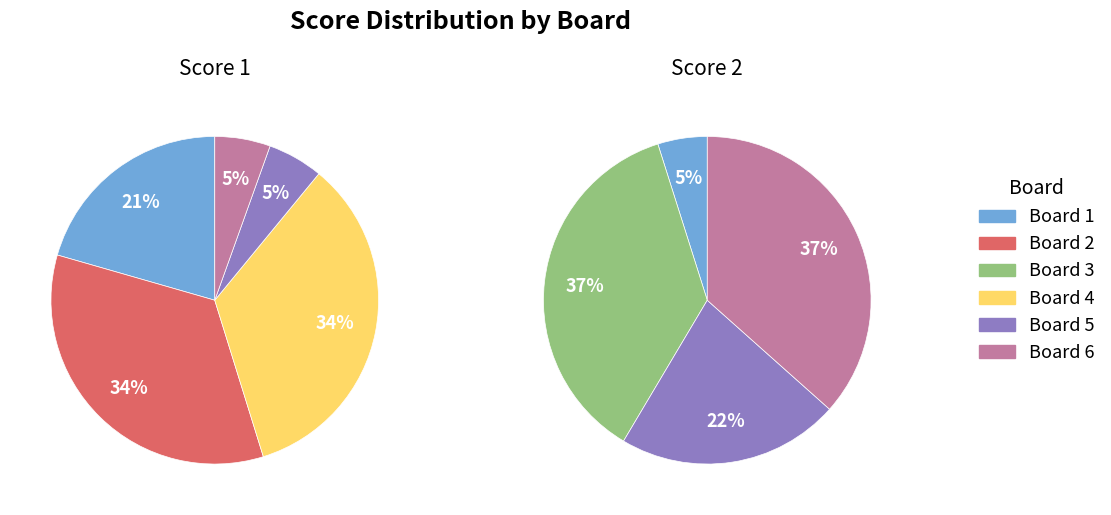

To the nearest percent, what is the average slice percentage?

17%